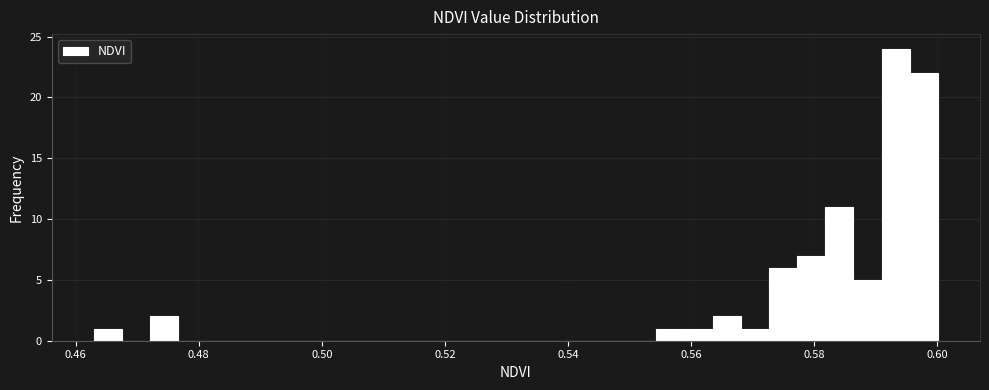

Read against the x-axis, roughly where is the centre of the tallest bar?

0.594